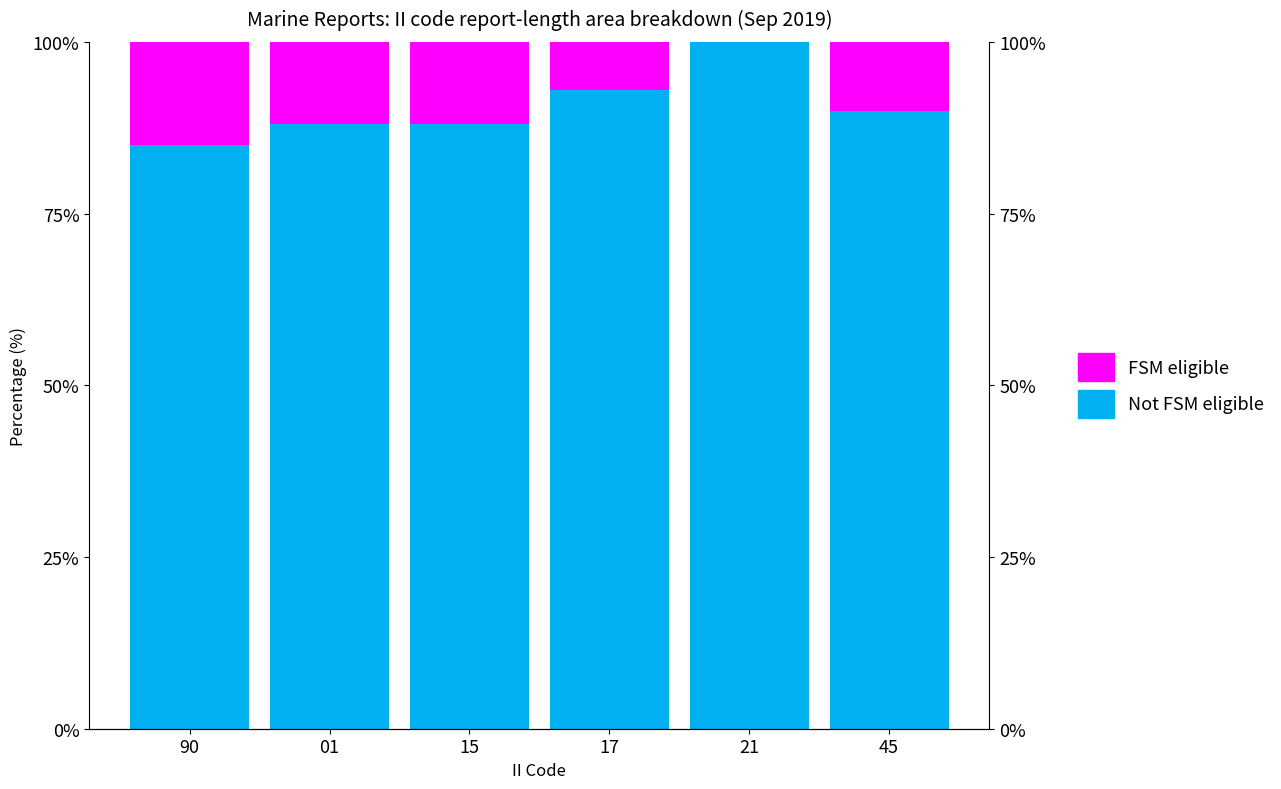

What is the difference between the maximum and minimum values in the FSM eligible series?

15